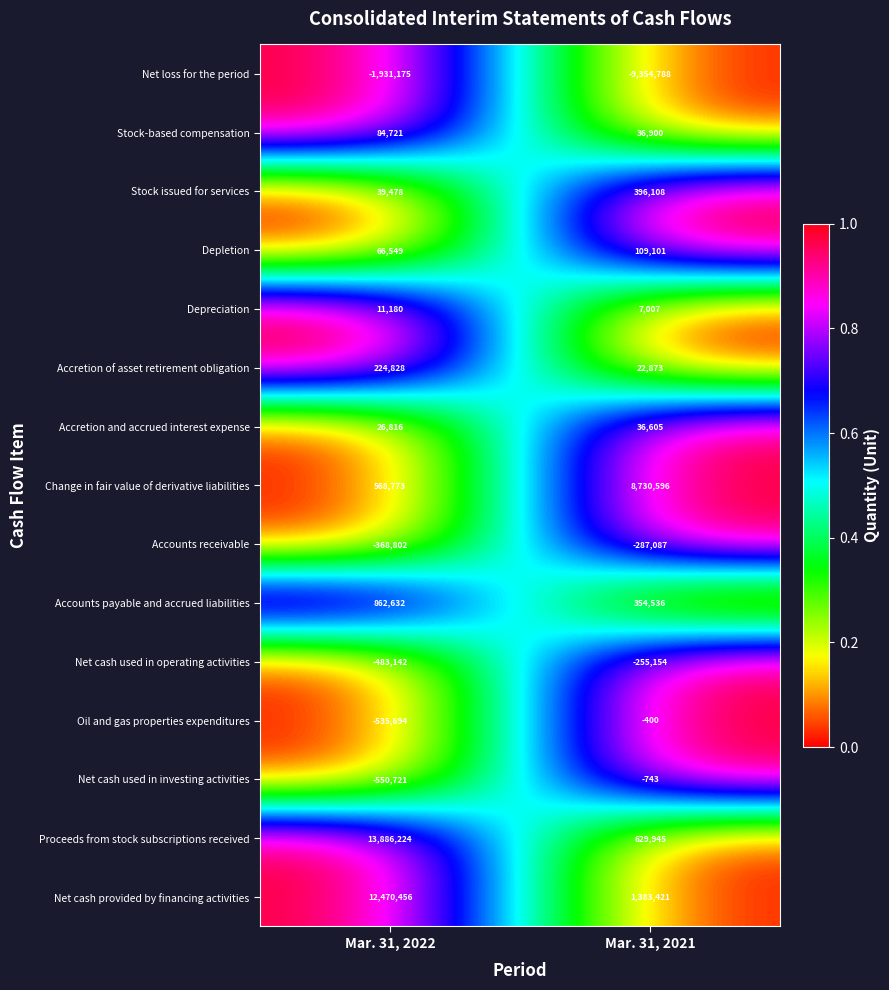

What is the approximate value of Accretion of asset retirement obligation at Mar. 31, 2022?

224828